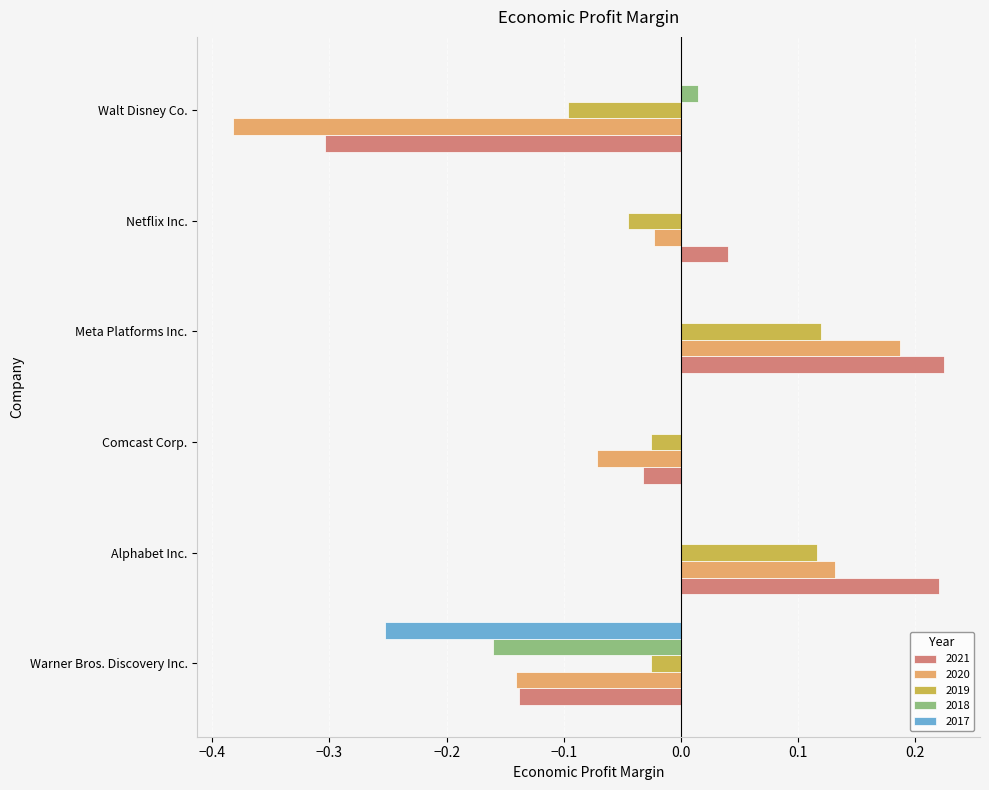

The value of 2021 at Walt Disney Co. is -0.4. True or false?

False